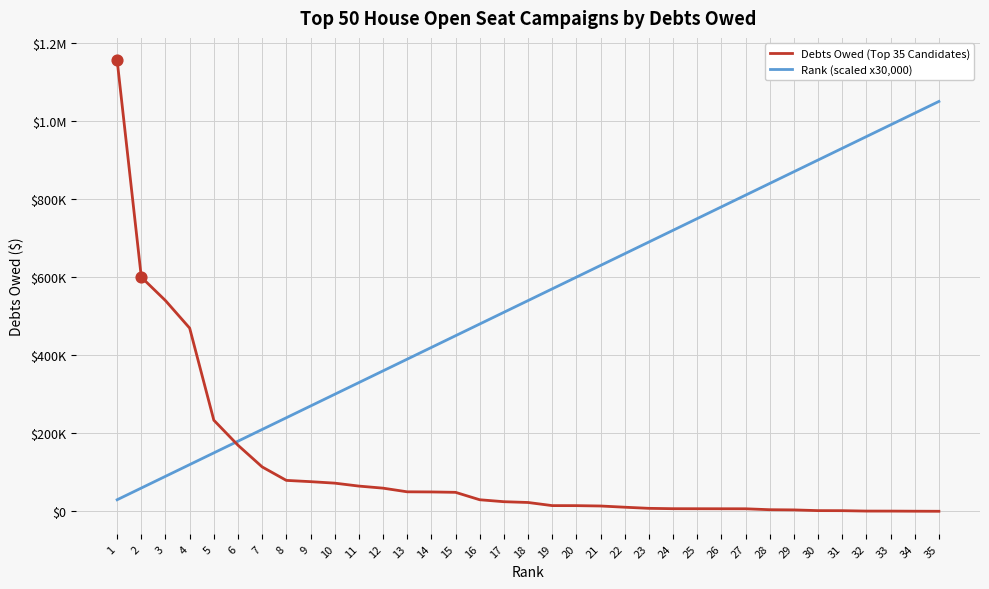

Is the value of Debts Owed (Top 35 Candidates) at 3 greater than the value of Rank (scaled x30,000) at 34?

No